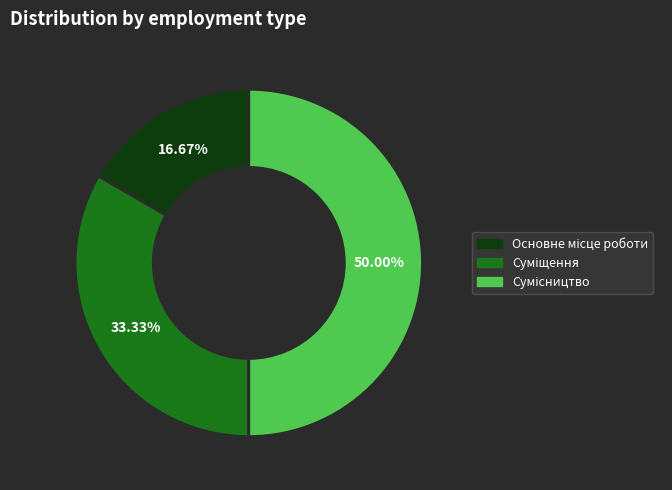

Which slice is the largest?

Сумісництво